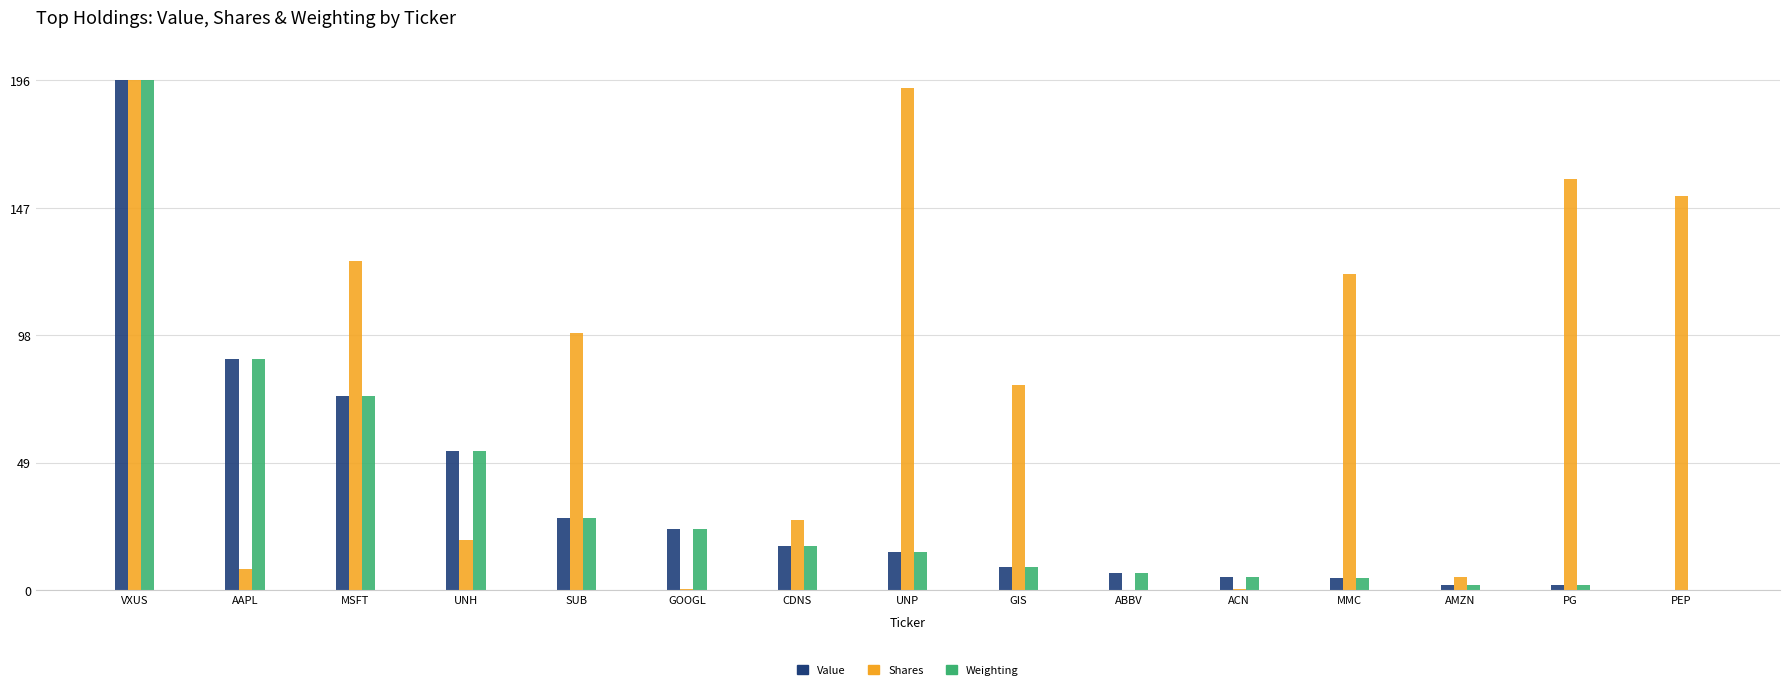

Read the Weighting value at MMC.

4.5